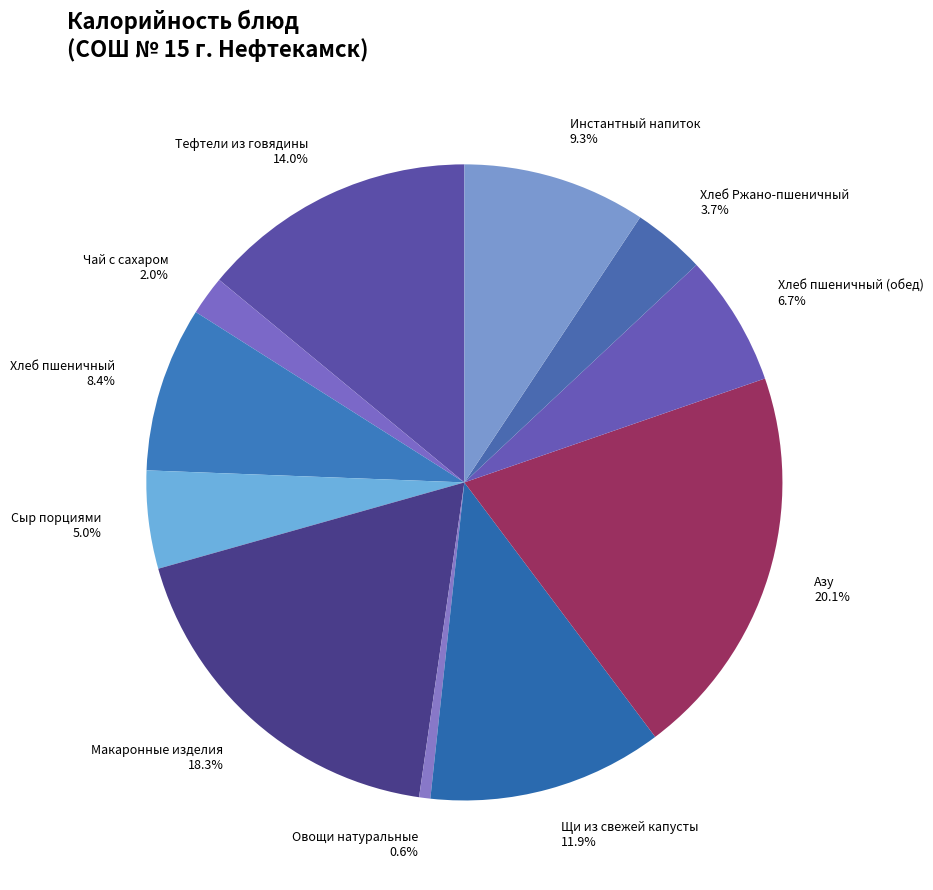

Does any single category account for the majority?

No